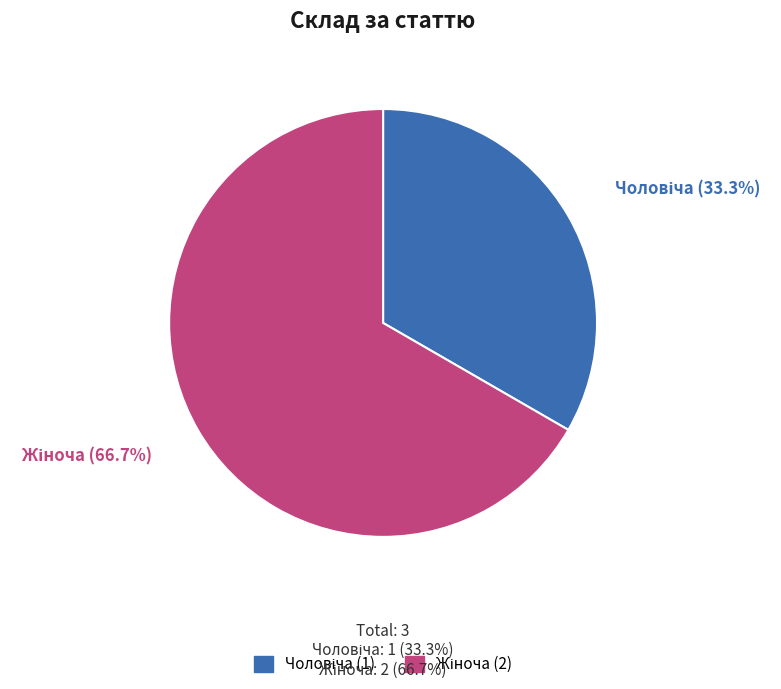

Is there a majority slice in this chart?

Yes